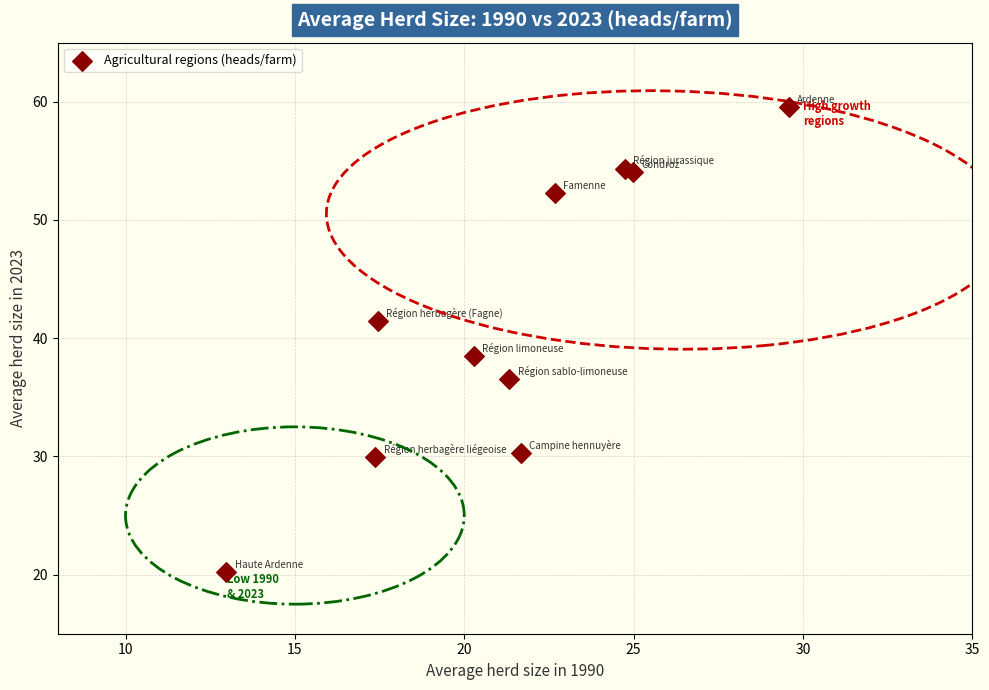

What Y value in the scatter plot is closest to 39?

38.5